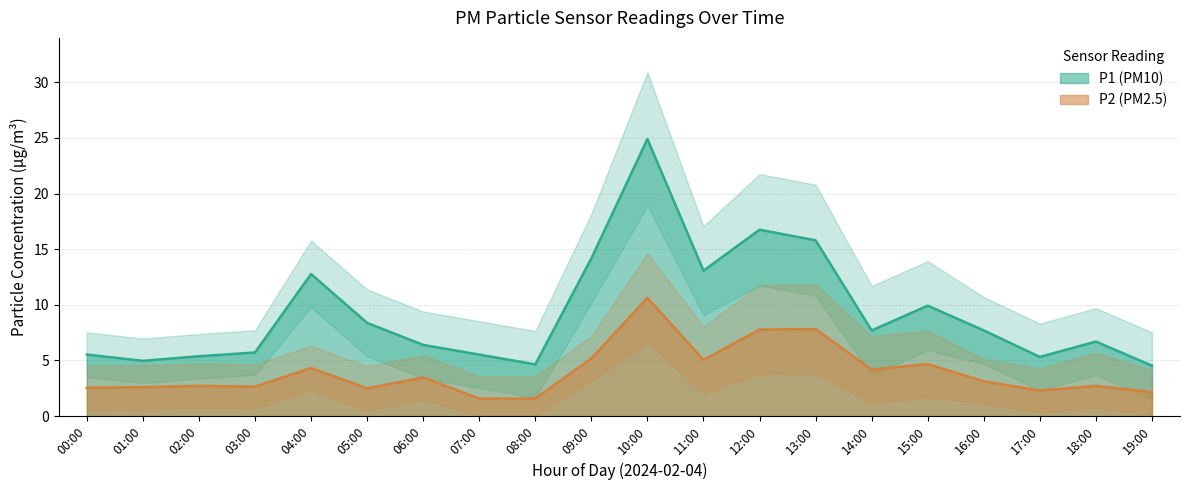

Which series has the widest spread of values?

P1